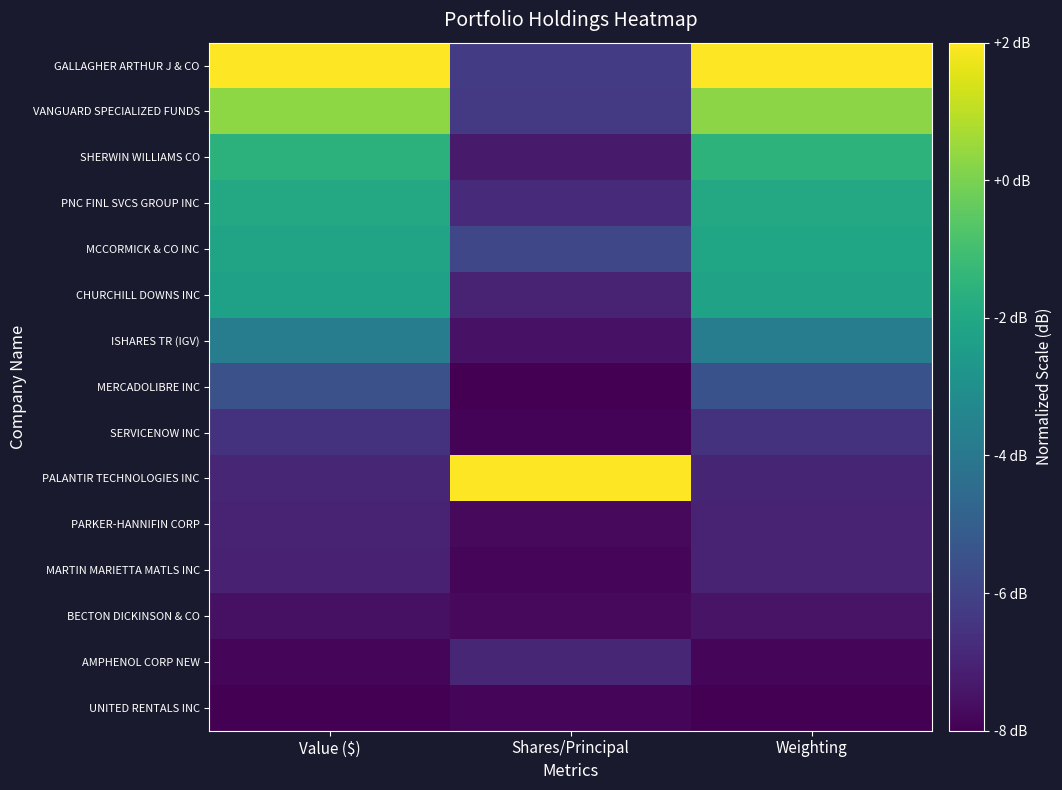

Rank the series at Shares/Principal from lowest to highest value.

MERCADOLIBRE INC, SERVICENOW INC, UNITED RENTALS INC, MARTIN MARIETTA MATLS INC, BECTON DICKINSON & CO, PARKER-HANNIFIN CORP, ISHARES TR (IGV), SHERWIN WILLIAMS CO, CHURCHILL DOWNS INC, AMPHENOL CORP NEW, PNC FINL SVCS GROUP INC, VANGUARD SPECIALIZED FUNDS, GALLAGHER ARTHUR J & CO, MCCORMICK & CO INC, PALANTIR TECHNOLOGIES INC